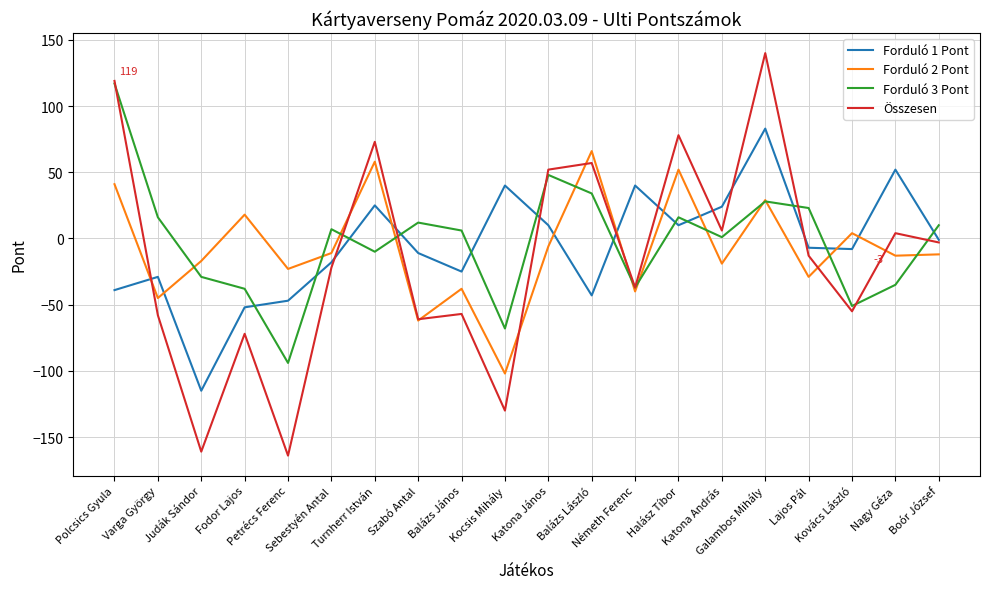

True or false: Forduló 3 Pont has more than 2 interior local peaks.

True